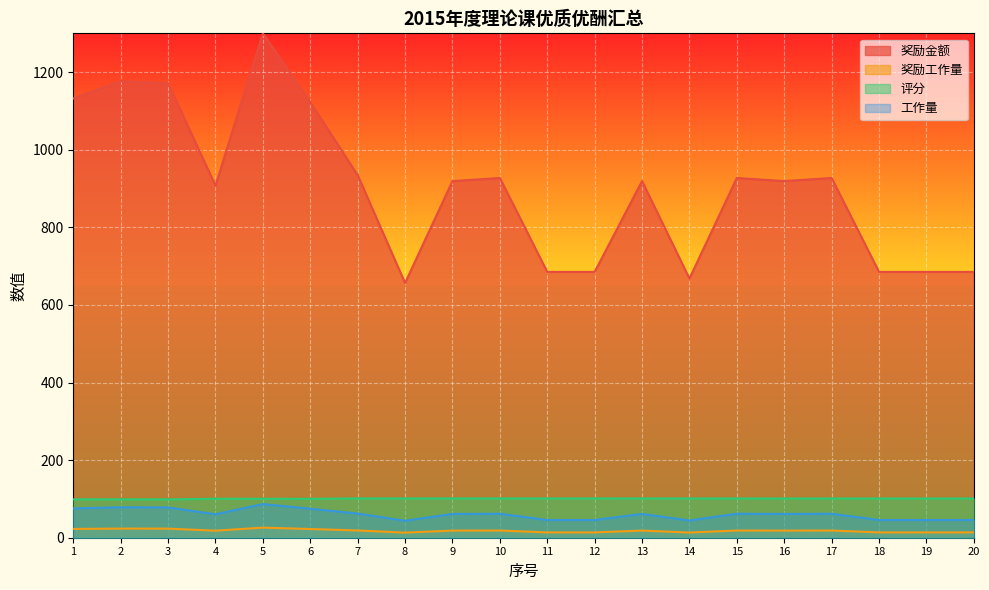

What is the difference between the second highest and second lowest values in the 工作量 series?

33.9